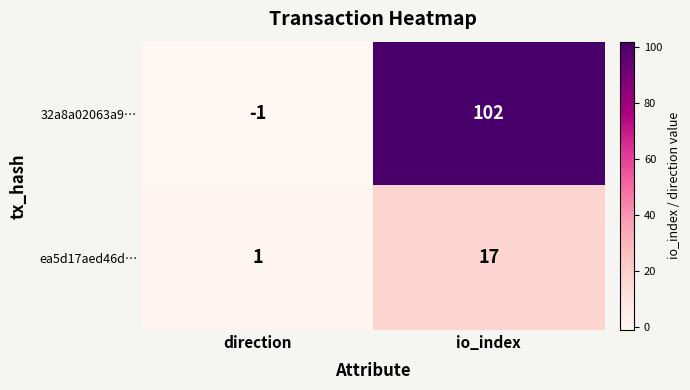

Reading left to right, extract all data points from this chart.

32a8a02063a9…: -1	102
ea5d17aed46d…: 1	17